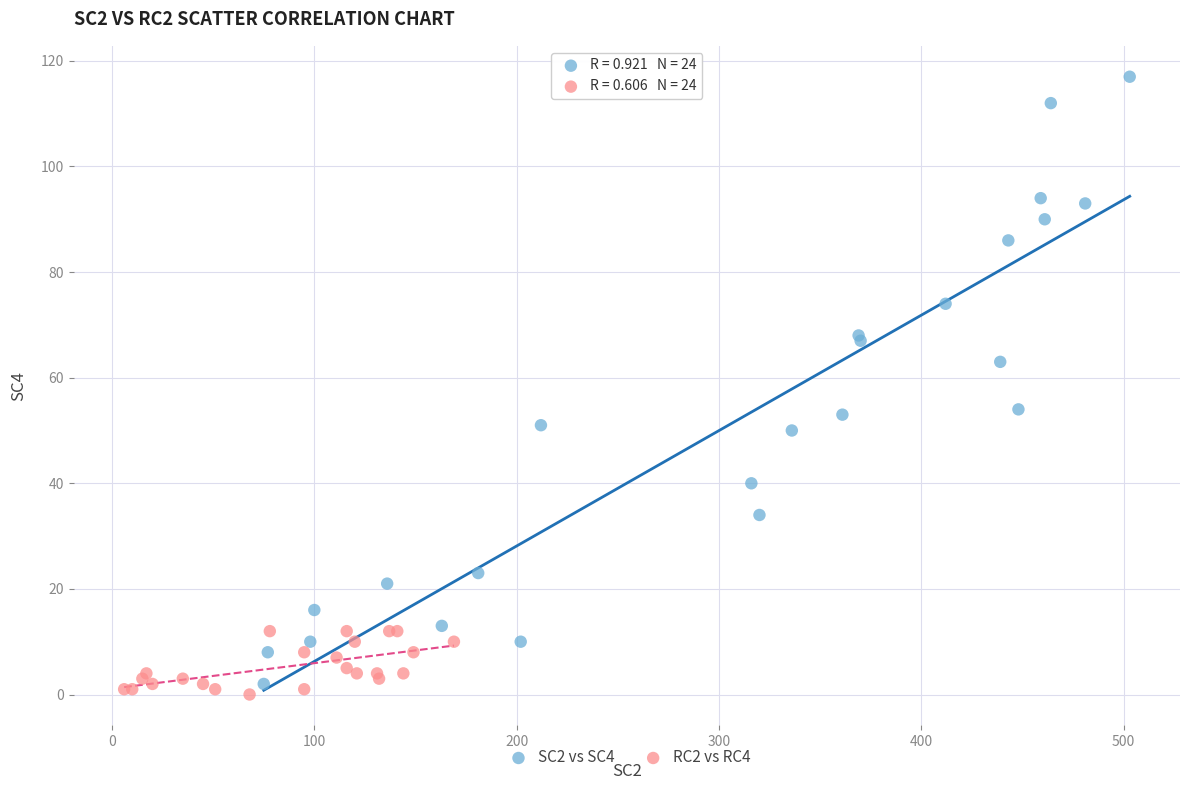

Which series contains the highest Y value?

SC2 vs SC4